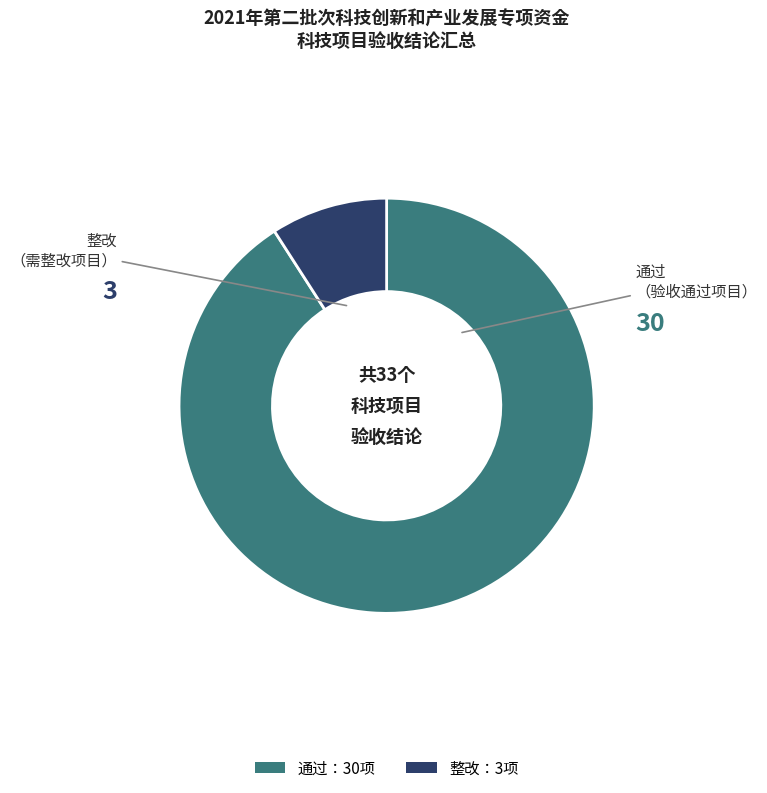

Between 通过：30项 and 整改：3项, which is larger?

通过：30项